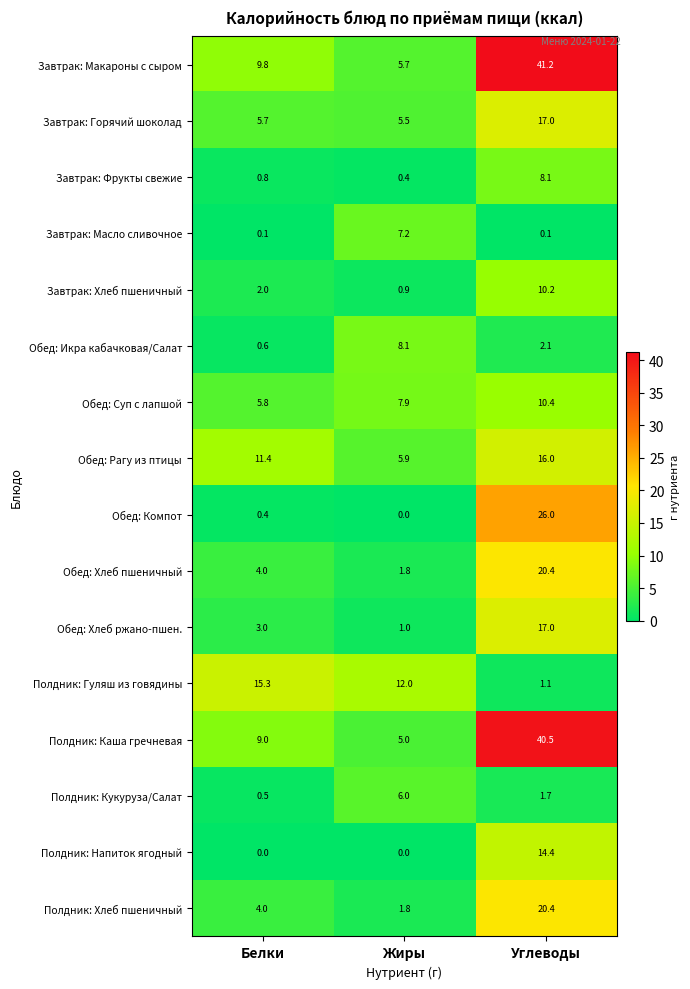

Which series has the largest total across all categories?

Завтрак: Макароны с сыром